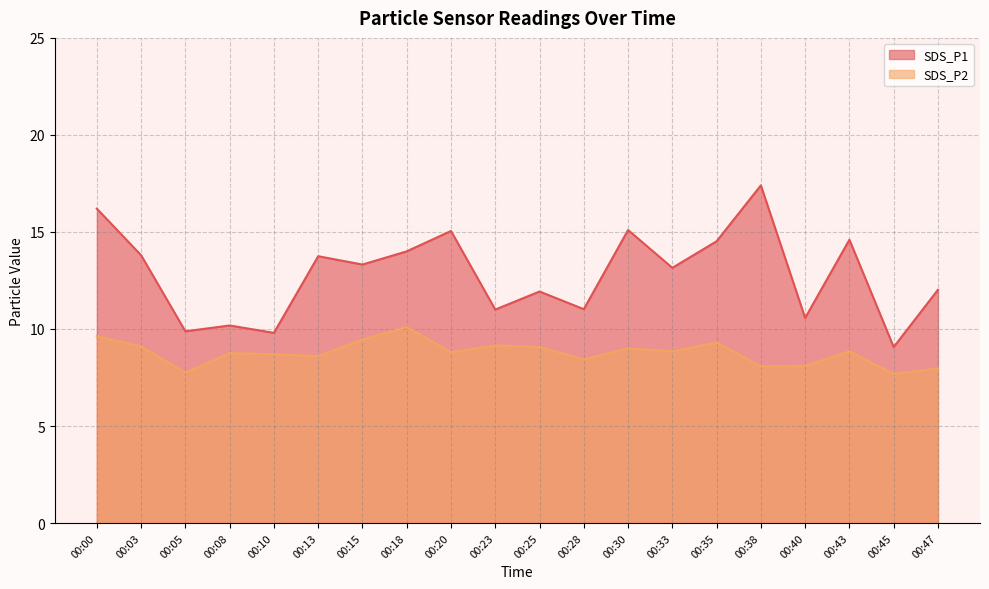

Is the value of SDS_P2 at 00:03 greater than the value of SDS_P1 at 00:15?

No